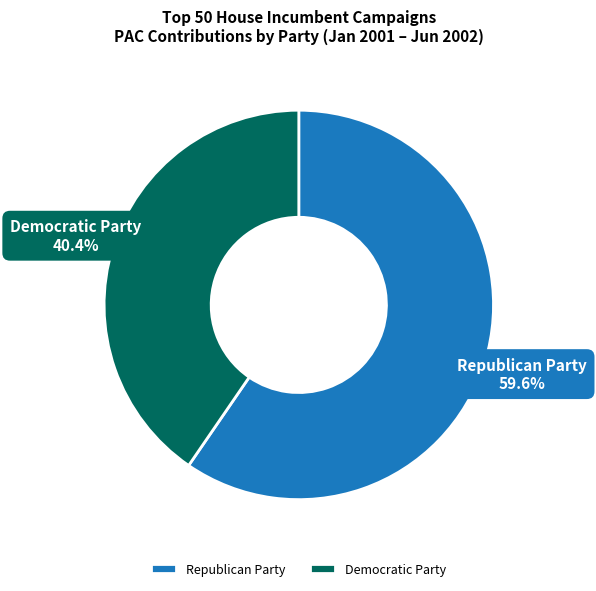

Rank the categories by value from lowest to highest.

Democratic Party, Republican Party